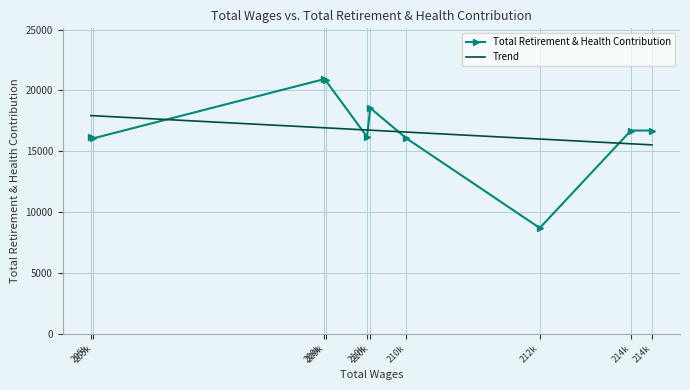

True or false: Total Retirement & Health Contribution has a value of 7588.4 at 209k.

False